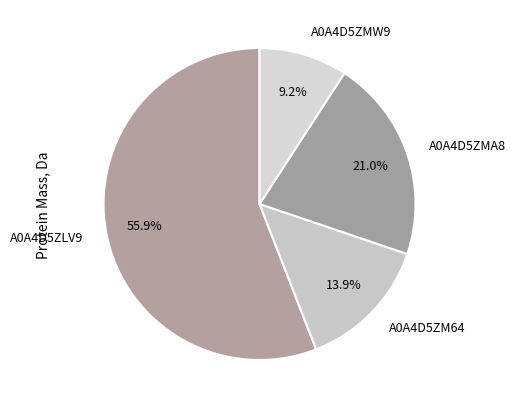

Between A0A4D5ZMW9 and A0A4D5ZLV9, which is larger?

A0A4D5ZLV9